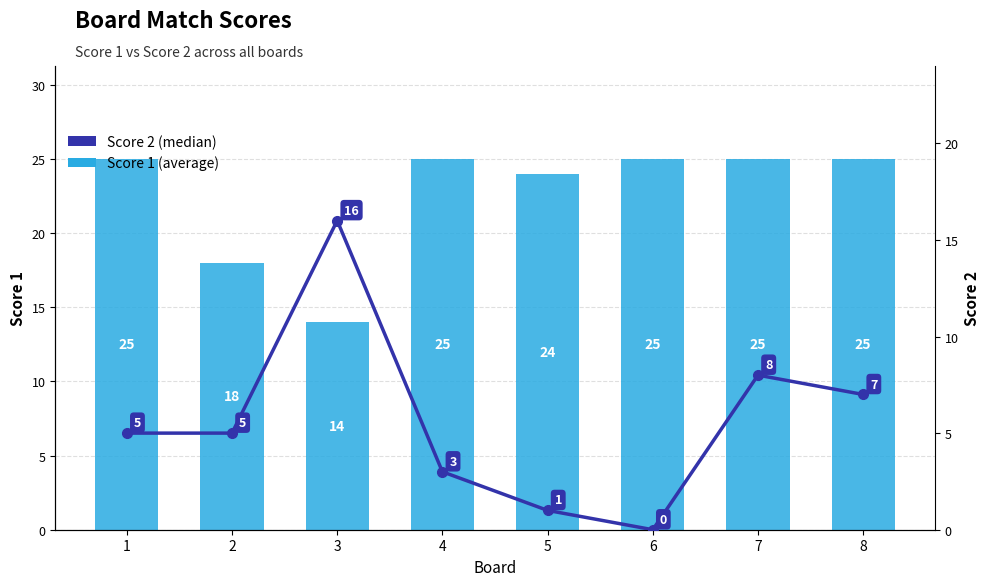

Rank the series by their maximum value, from lowest to highest.

Score 2, Score 1